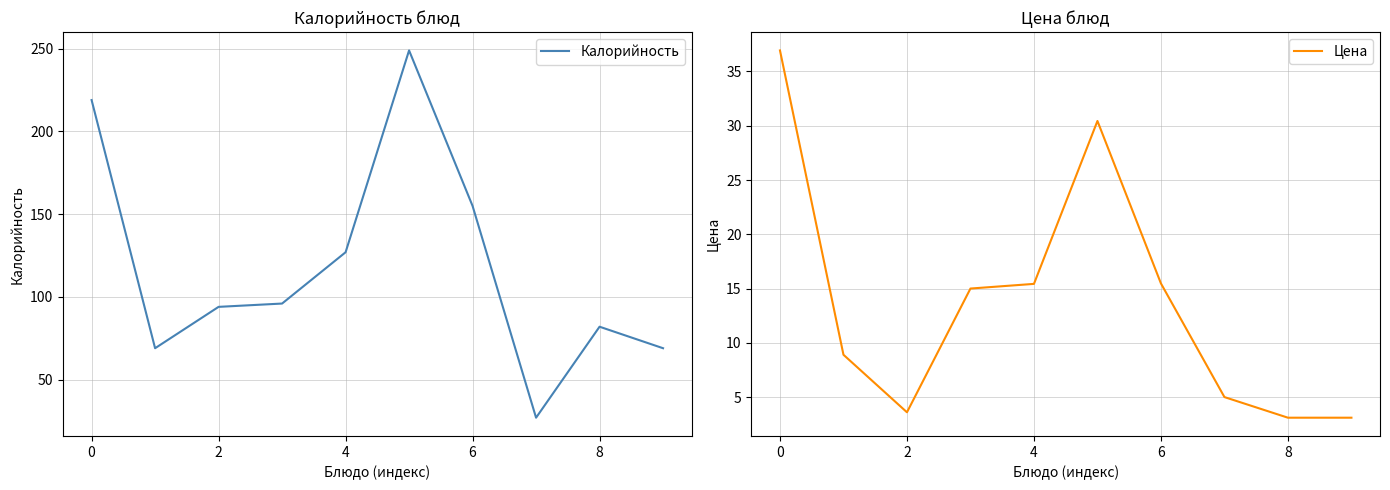

What is the highest value of the Калорийность series?

249